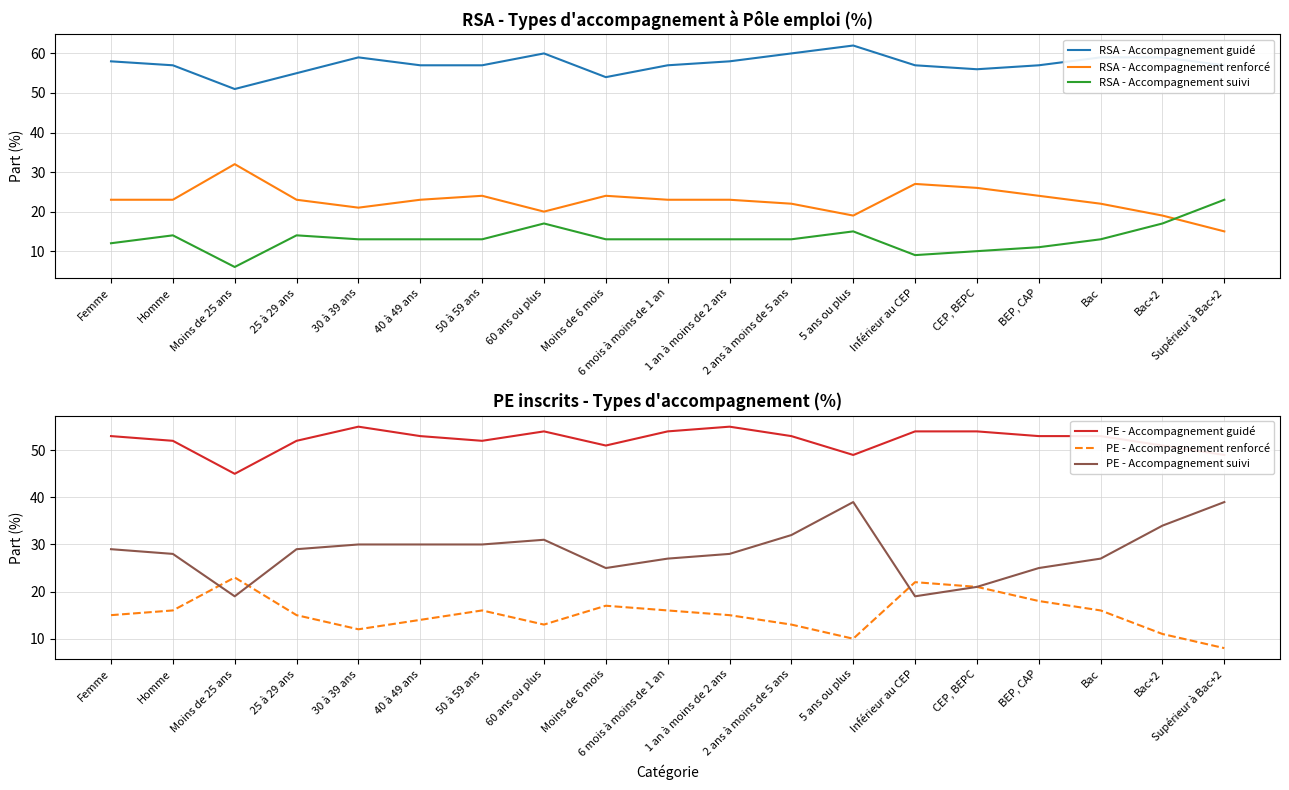

Does the chart display data point markers on the line(s)?

No